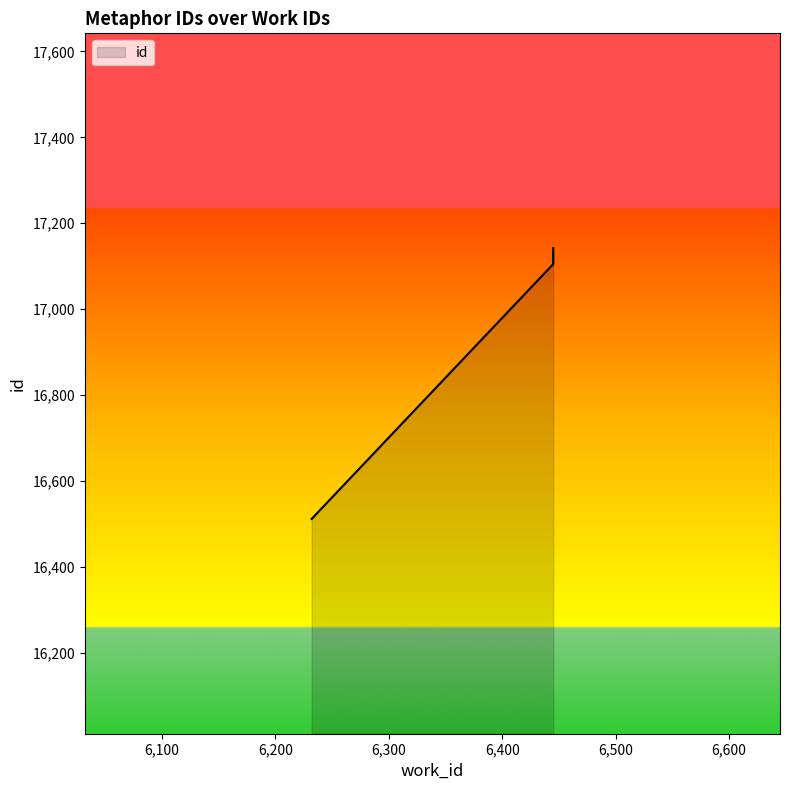

Rank the categories by value from highest to lowest.

6445, 6445, 6445, 6445, 6445, 6445, 6445, 6445, 6445, 6232